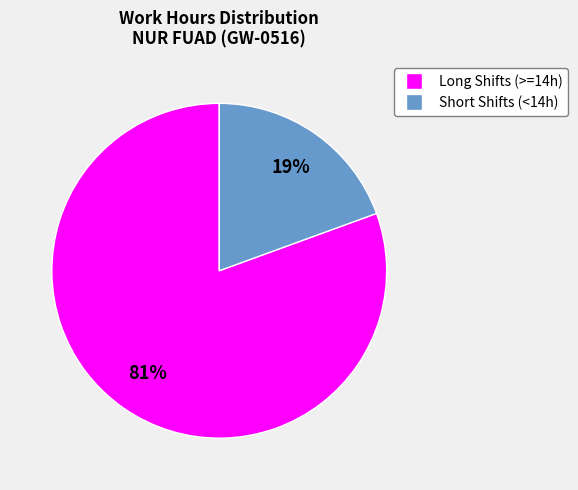

Does any single category account for the majority?

Yes